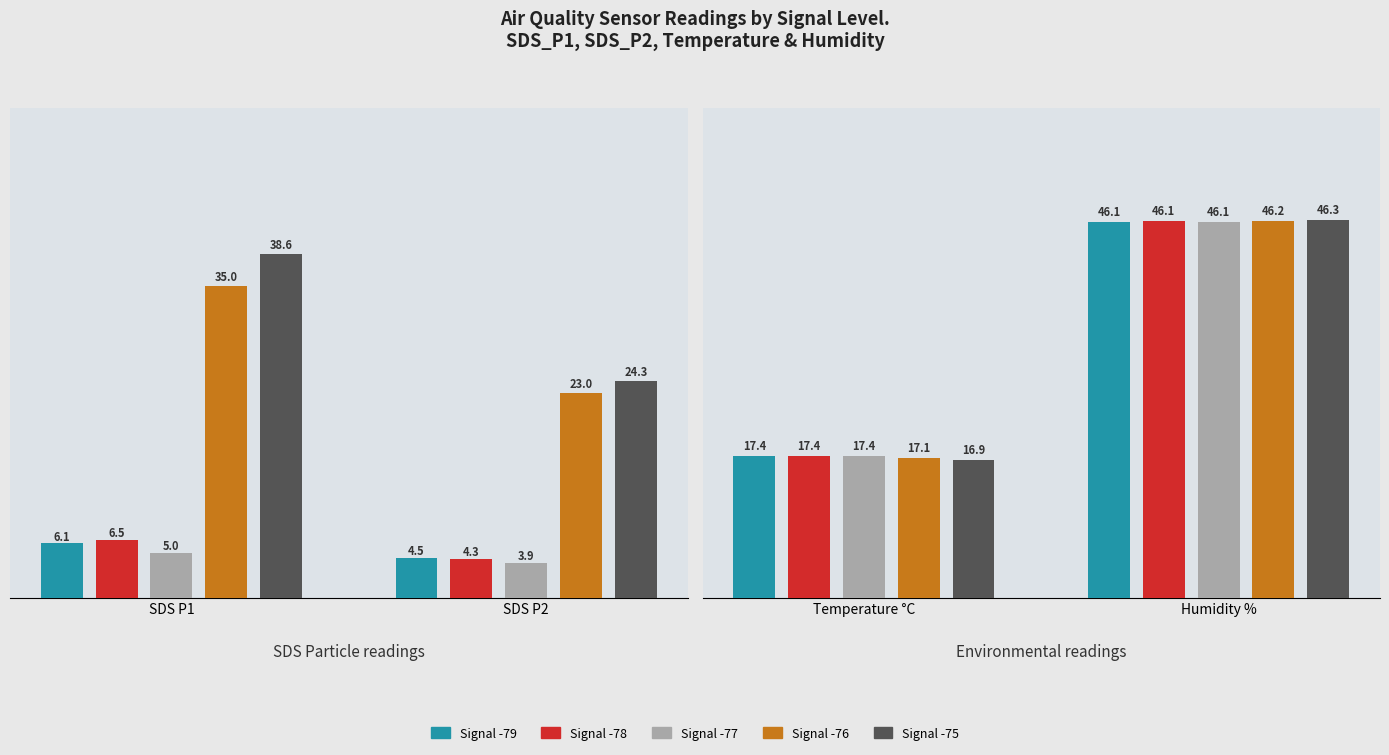

How many bars are there in each group?

5